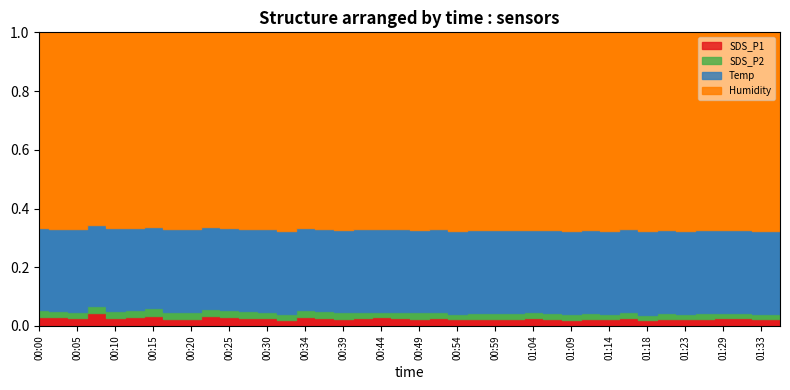

The value of SDS_P2 at 00:00 is 0.0. True or false?

True